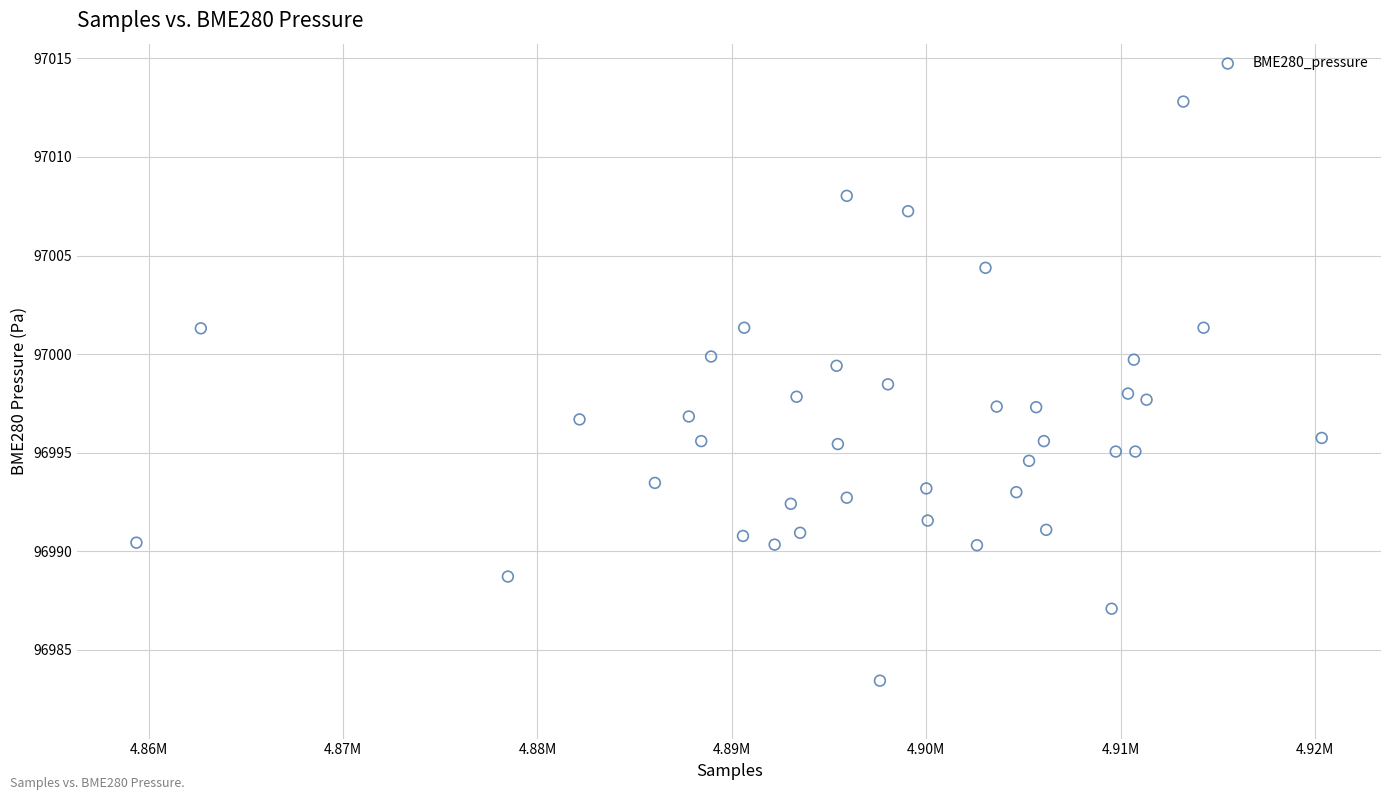

What is the range of X values (max minus min)?

60963.0